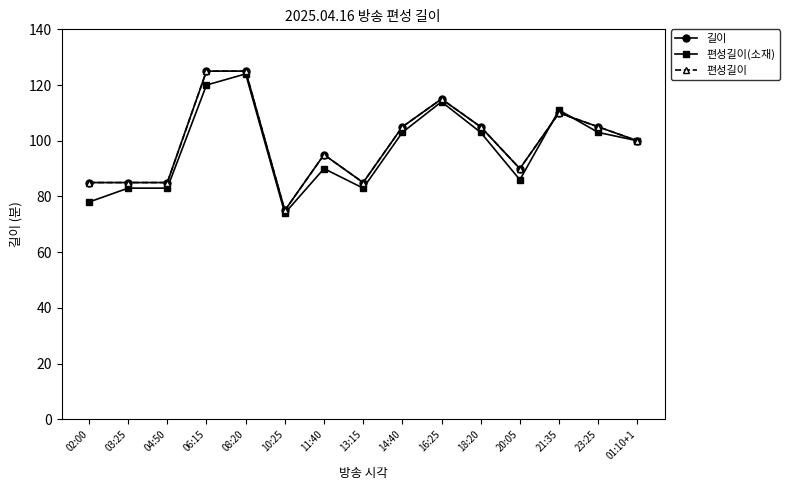

Is this an area chart (filled region under the line)?

No